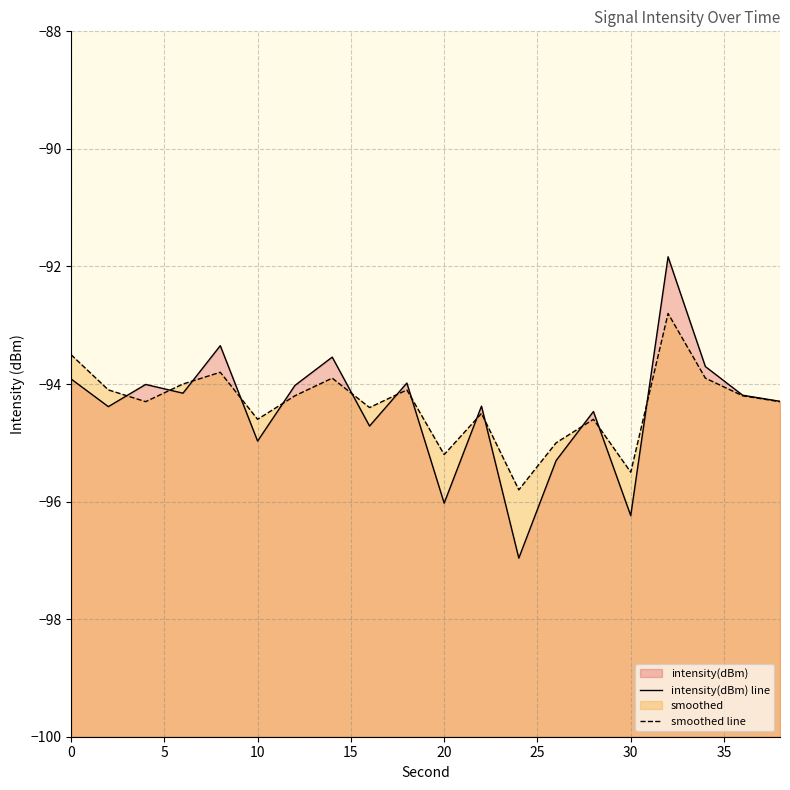

How many interior local peaks does the intensity(dBm) line series have?

7